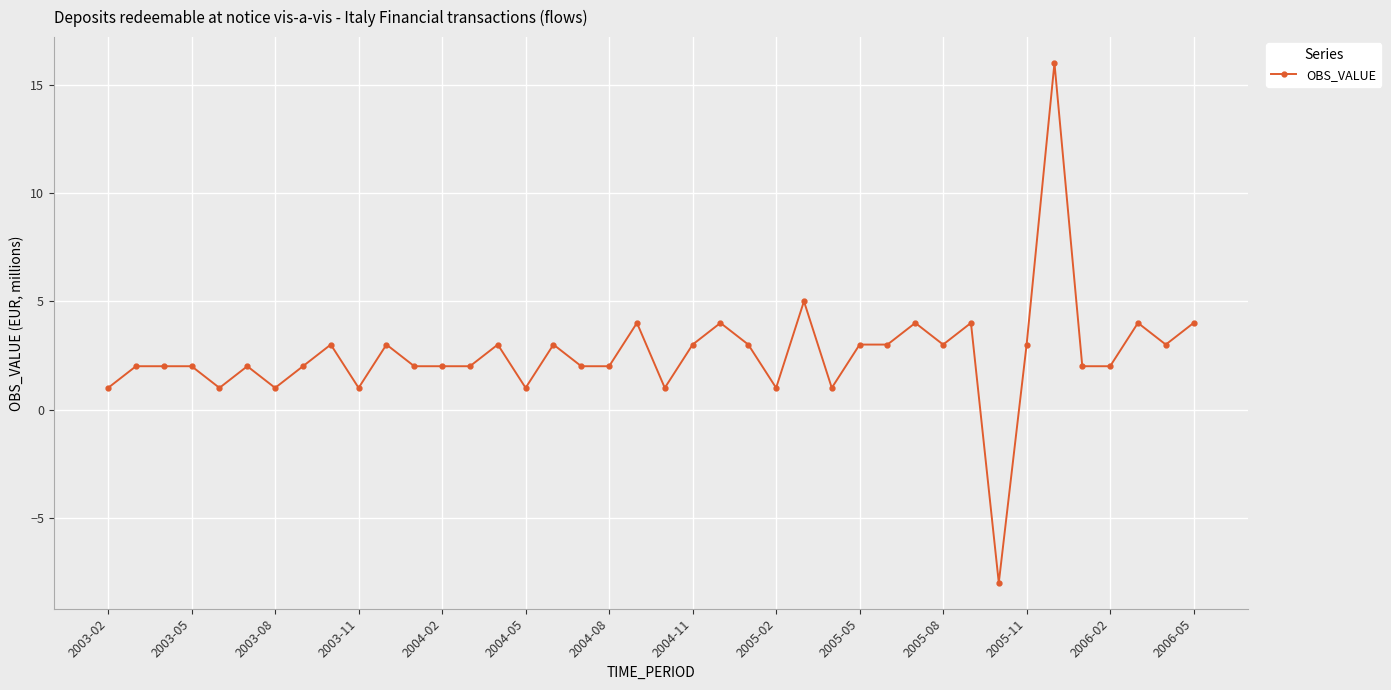

Reading left to right, what are all the values shown in this chart?

1	2	2	2	1	2	1	2	3	1	3	2	2	2	3	1	3	2	2	4	1	3	4	3	1	5	1	3	3	4	3	4	-8	3	16	2	2	4	3	4